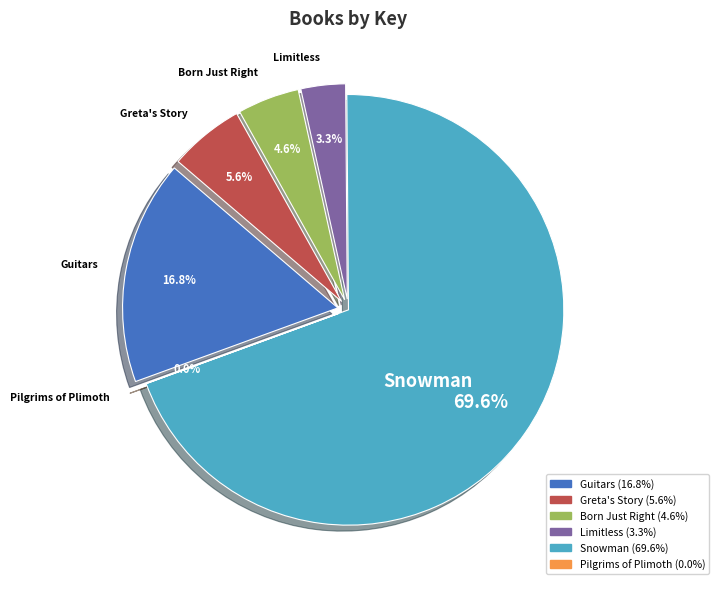

How many slices are in this pie chart?

6